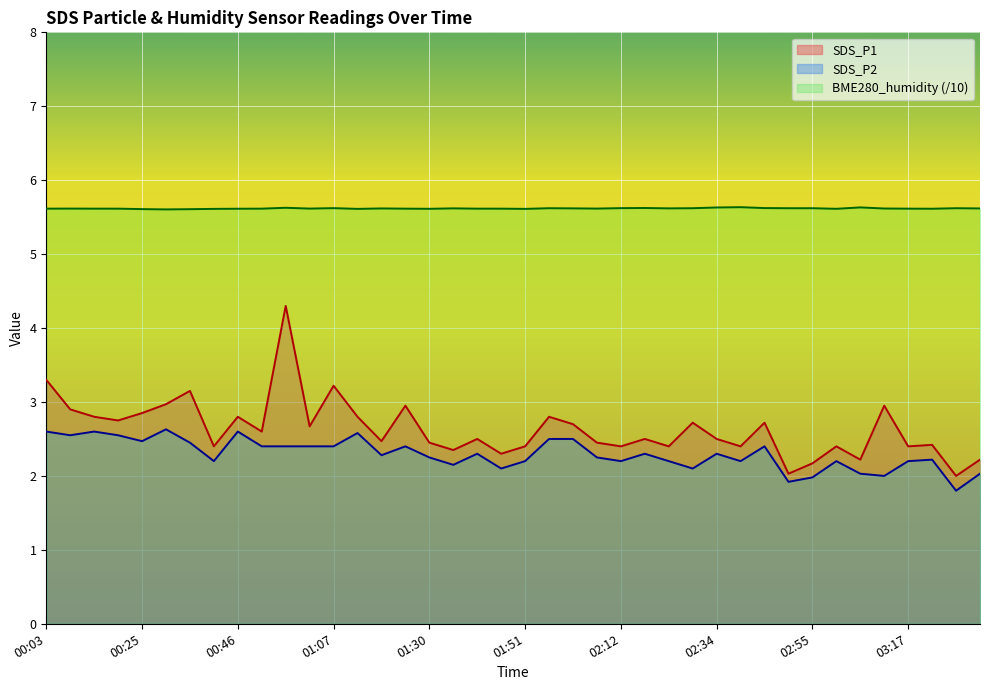

What is the minimum value for SDS_P1?

2.0